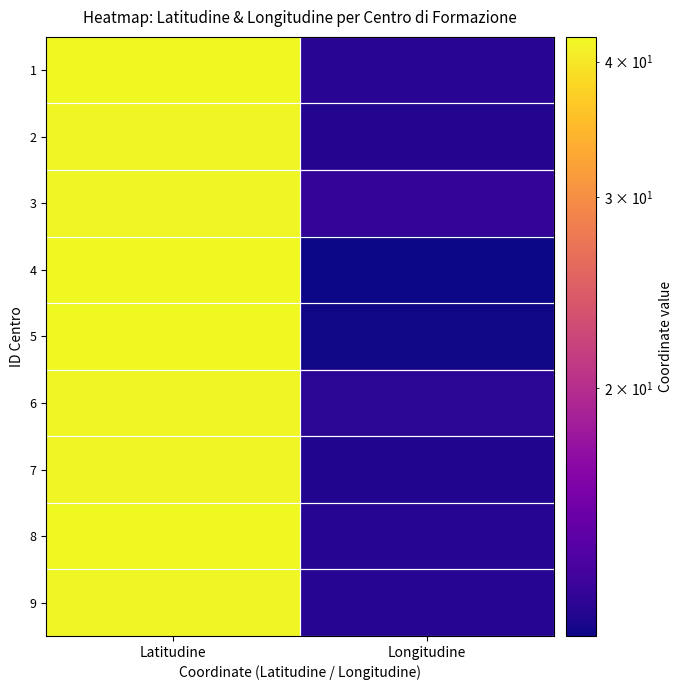

Reading right to left, extract all data points from this chart.

1: Longitudine=12.5	Latitudine=41.9
2: Longitudine=12.4	Latitudine=41.8
3: Longitudine=12.9	Latitudine=41.8
4: Longitudine=11.8	Latitudine=42.1
5: Longitudine=11.9	Latitudine=42.1
6: Longitudine=12.7	Latitudine=41.8
7: Longitudine=12.3	Latitudine=41.7
8: Longitudine=12.4	Latitudine=42.0
9: Longitudine=12.5	Latitudine=41.8